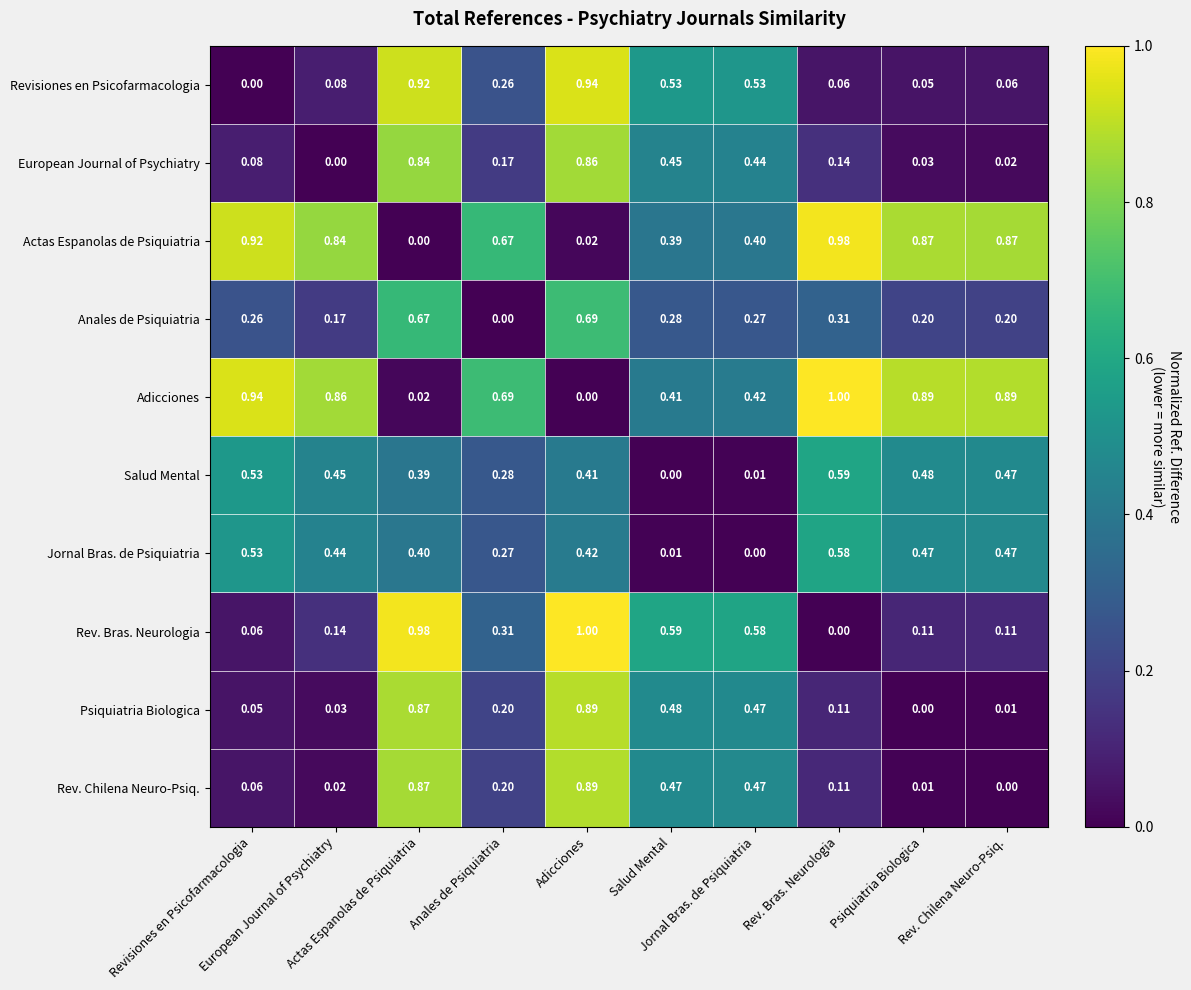

Count the number of data series in this chart.

10